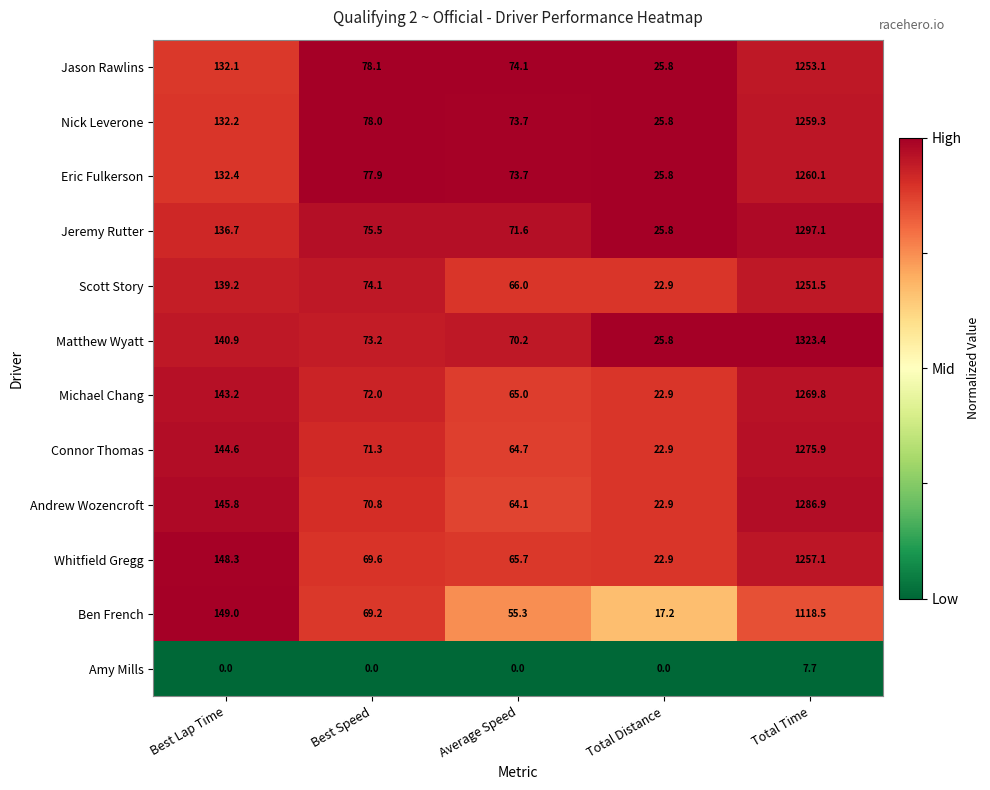

The value of Andrew Wozencroft at Average Speed is 33.3. True or false?

False